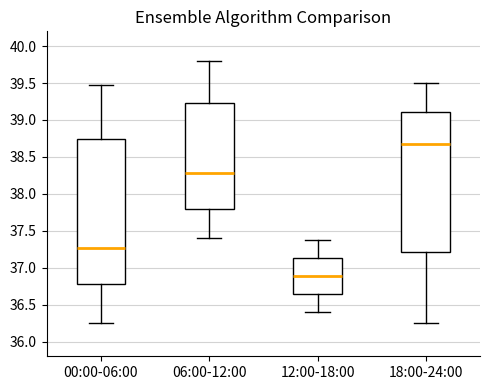

Reading left to right, transcribe this box plot: for each box, give where its median line is, the range the box spans, and where its two whiskers end, as read against the y-axis. The values are not printed on the chart, so give them approximately, as read against the axis.

00:00-06:00: median 37.25, box 36.80 to 38.75, whiskers 36.25 to 39.50
06:00-12:00: median 38.30, box 37.80 to 39.25, whiskers 37.40 to 39.80
12:00-18:00: median 36.90, box 36.65 to 37.15, whiskers 36.40 to 37.40
18:00-24:00: median 38.70, box 37.20 to 39.10, whiskers 36.25 to 39.50